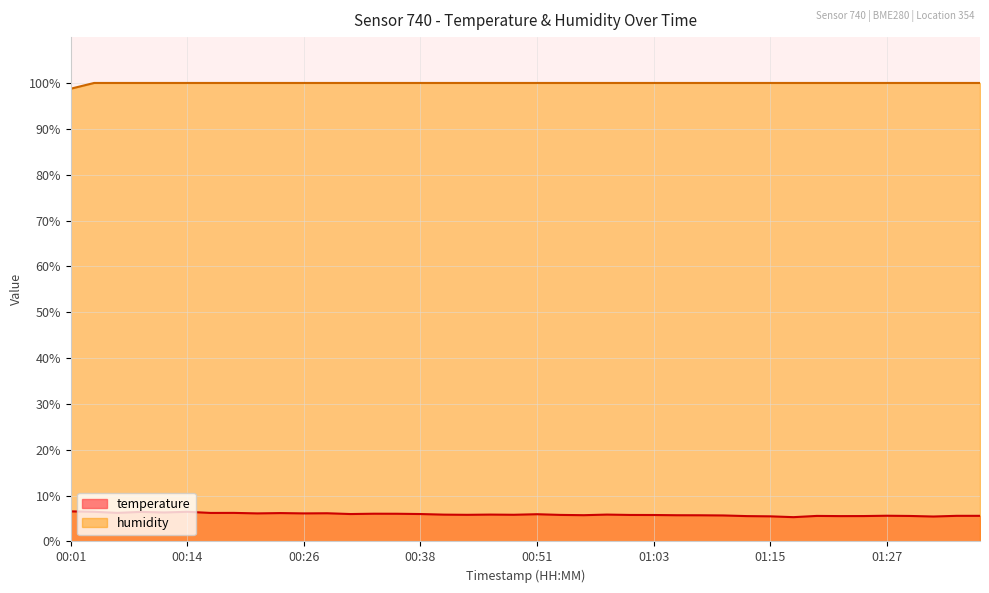

Which series has the largest total across all categories?

humidity